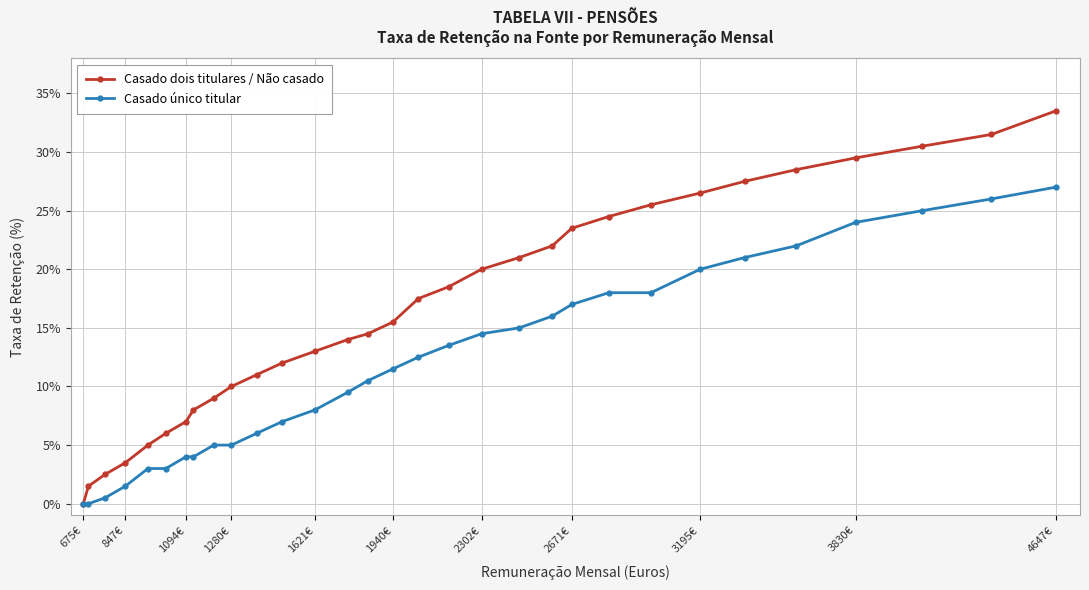

Rank the series by their maximum value, from highest to lowest.

Casado dois titulares / Não casado, Casado único titular